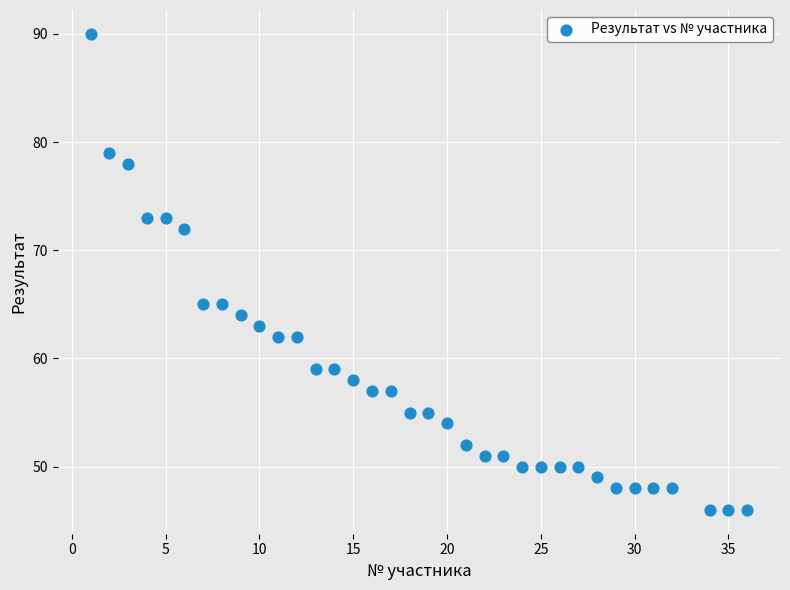

What is the range of X values (max minus min)?

35